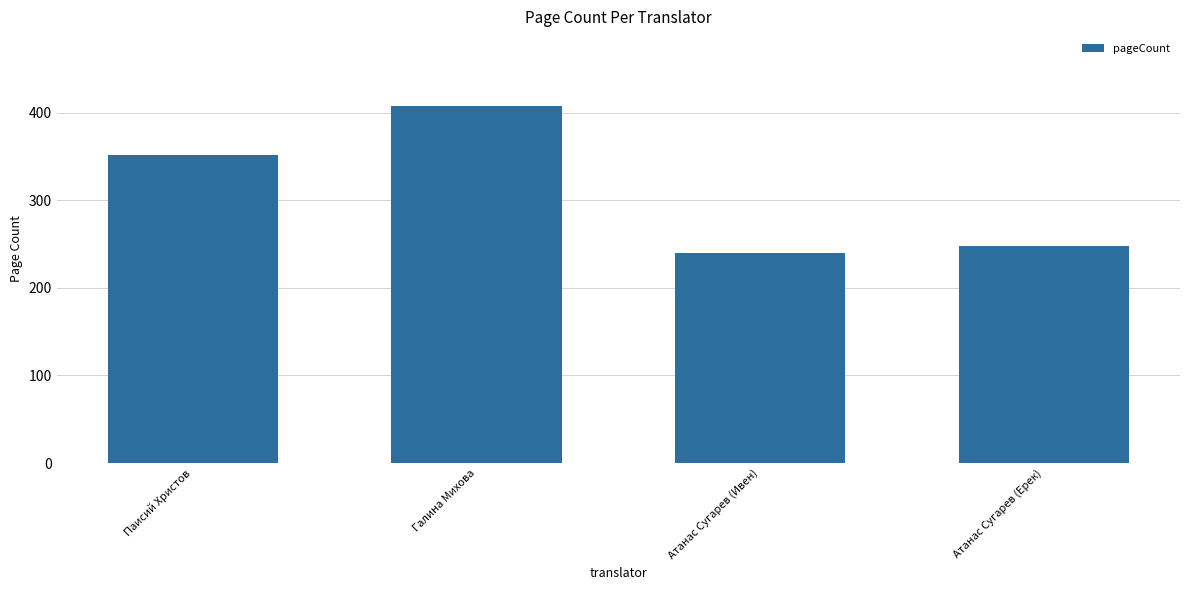

What value does the data have at Атанас Сугарев (Ивен), to the nearest 10?

240